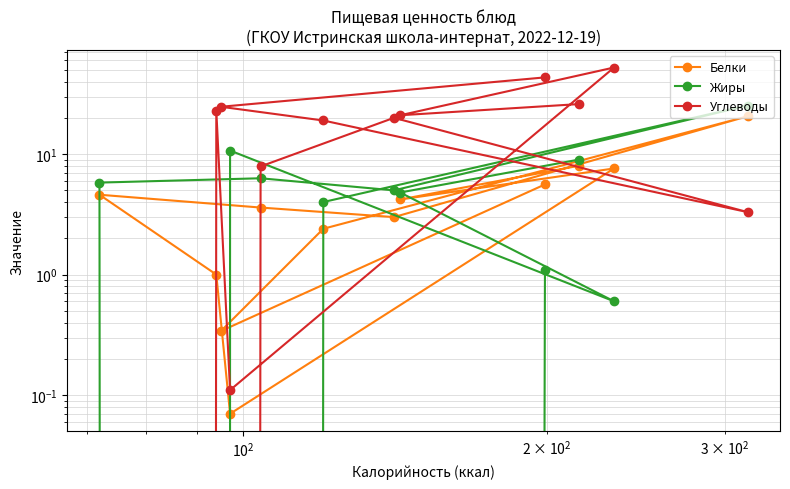

What is the value of the Белки point at the 7th from the left?

3.6